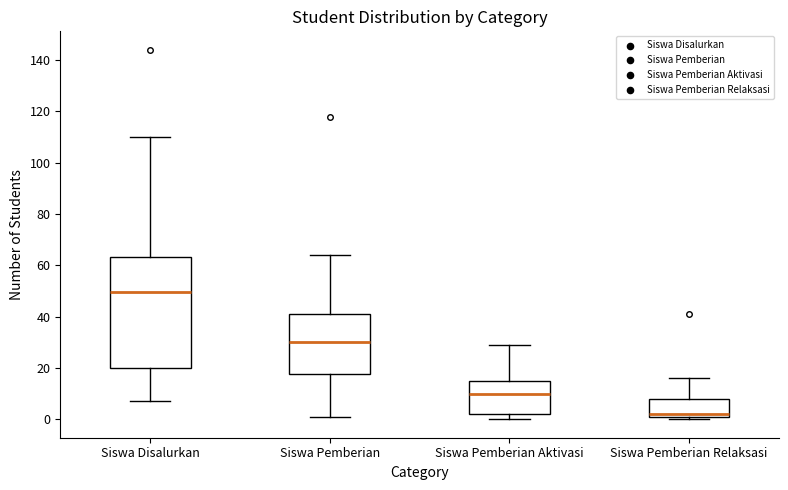

Comparing the boxes themselves (not the whiskers), which one is the tallest?

Siswa Disalurkan